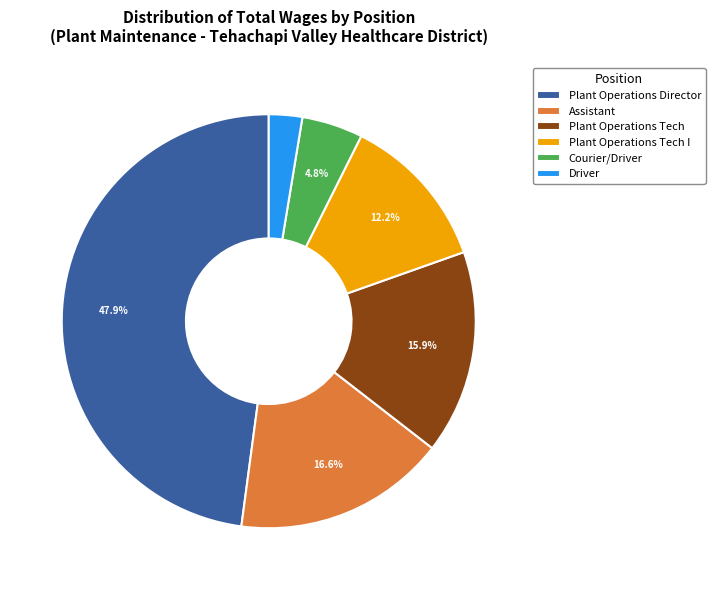

To the nearest percent, what percentage of the pie is Plant Operations Tech I?

12%